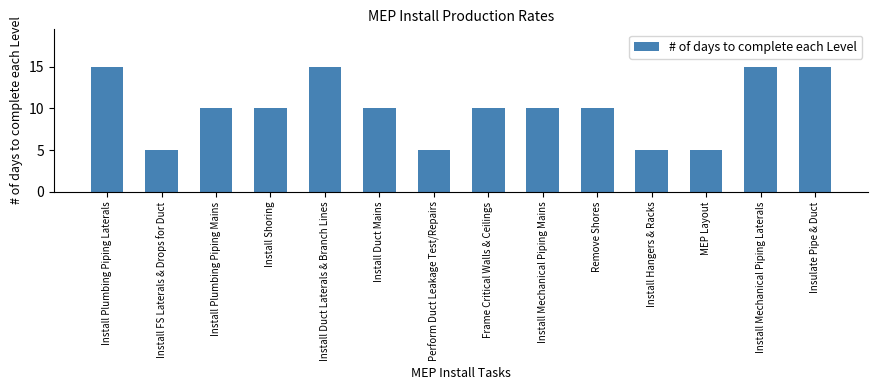

What is the ratio of the value at Install Duct Mains to the value at Insulate Pipe & Duct?

0.7